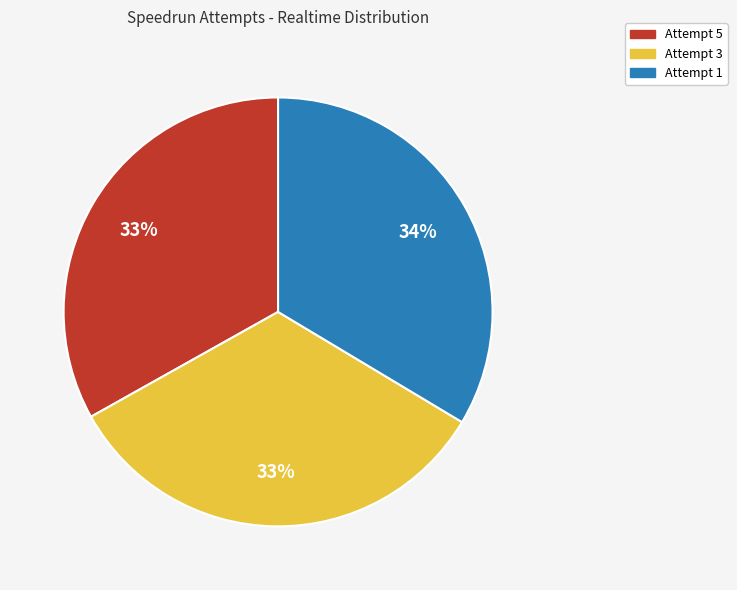

What is the ratio of the value at Attempt 3 to the value at Attempt 5?

1.0